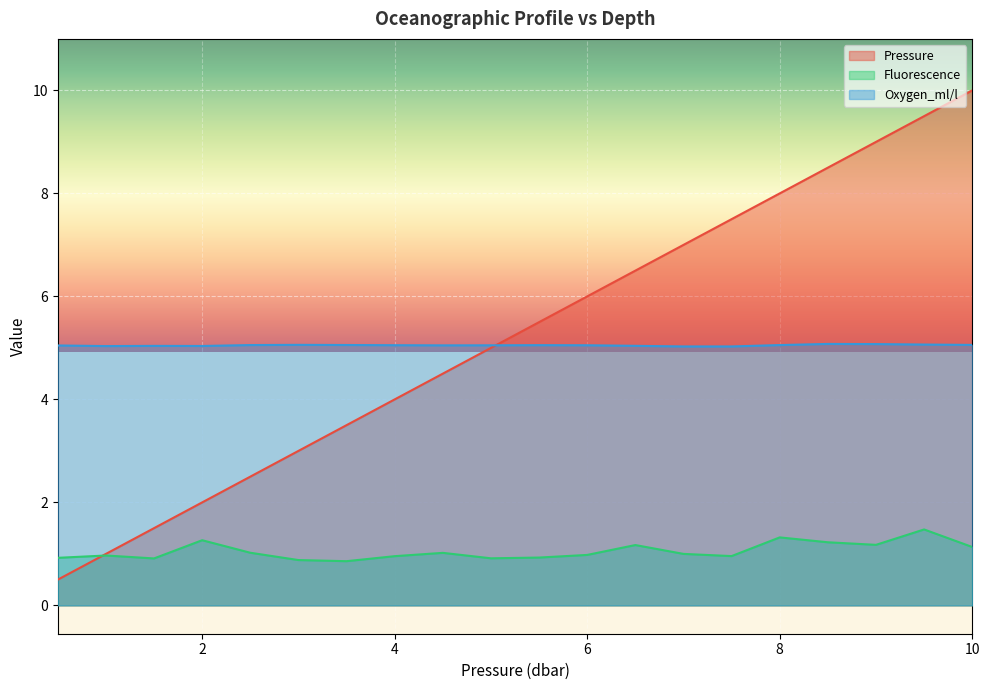

Between which two adjacent categories do Pressure and Fluorescence first intersect?

0.5 and 1.0